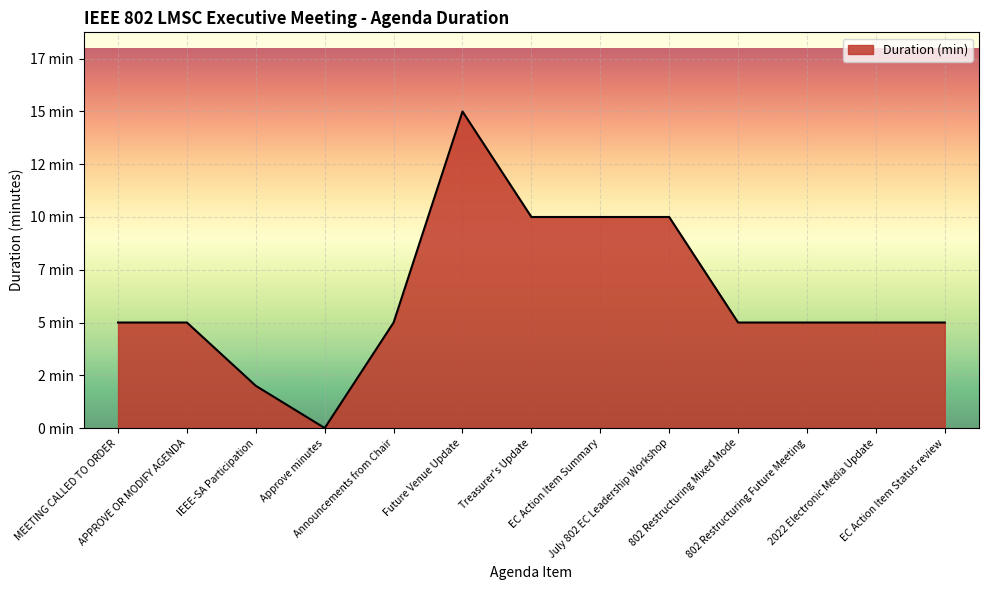

Does the chart display data point markers on the line(s)?

No